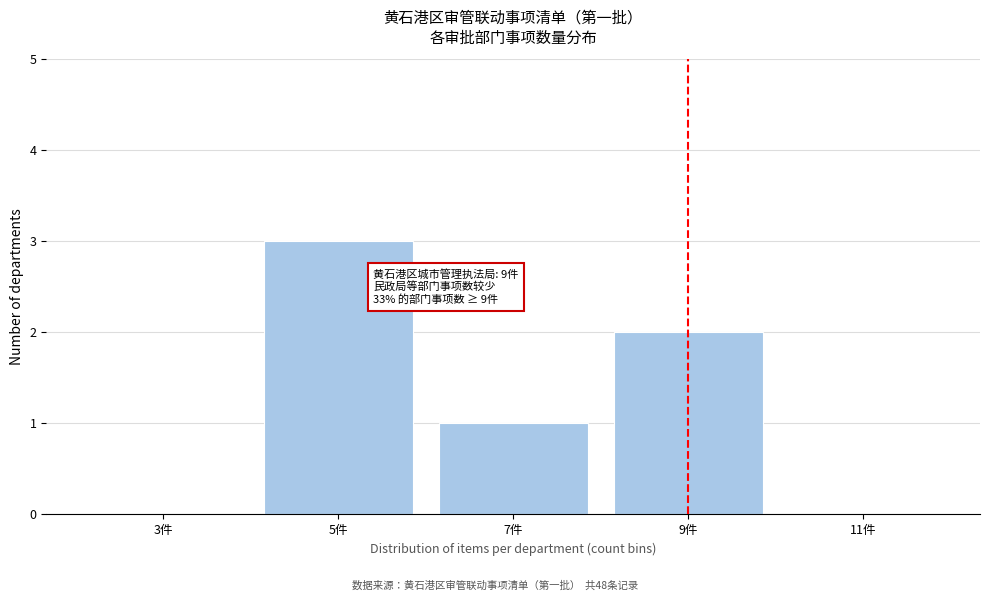

Reading left to right, extract all data points from this chart.

3件=0	5件=3	7件=1	9件=2	11件=0